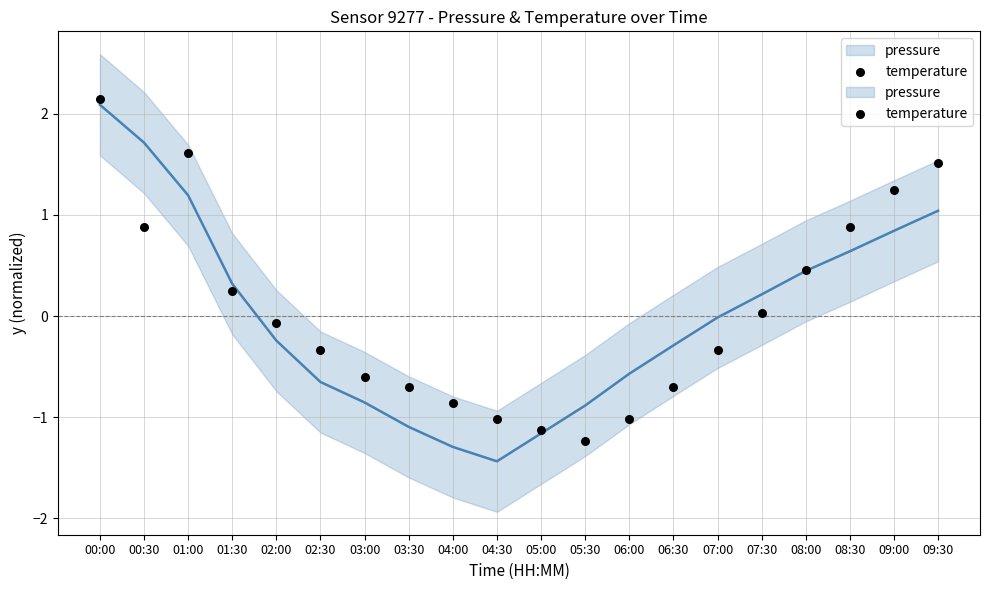

What is the range of Y values (max minus min)?

3.4